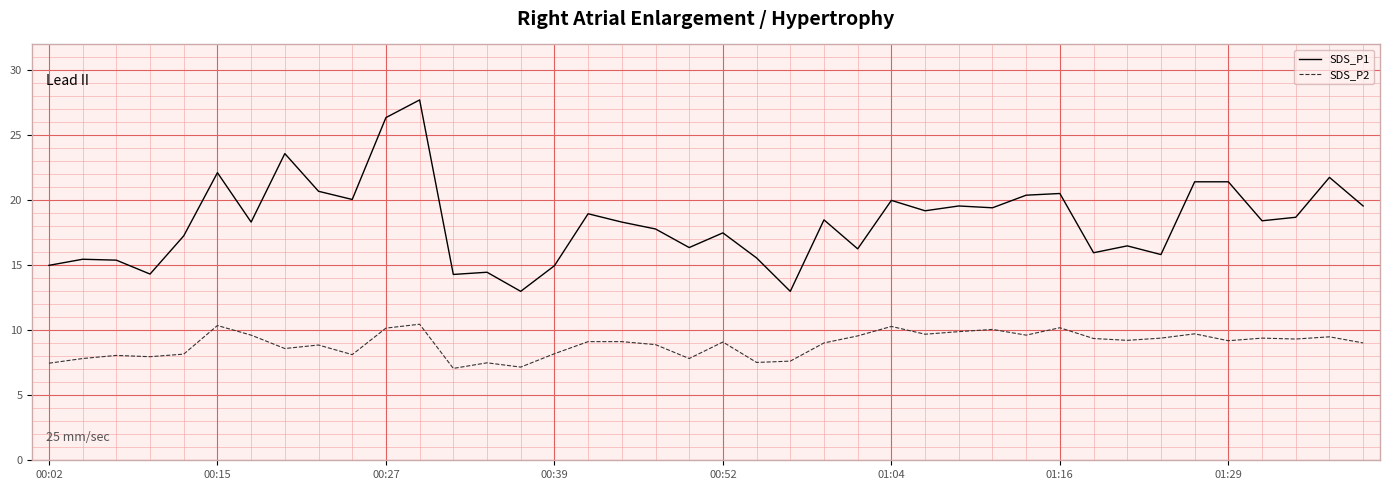

What is the smallest value displayed?

7.1